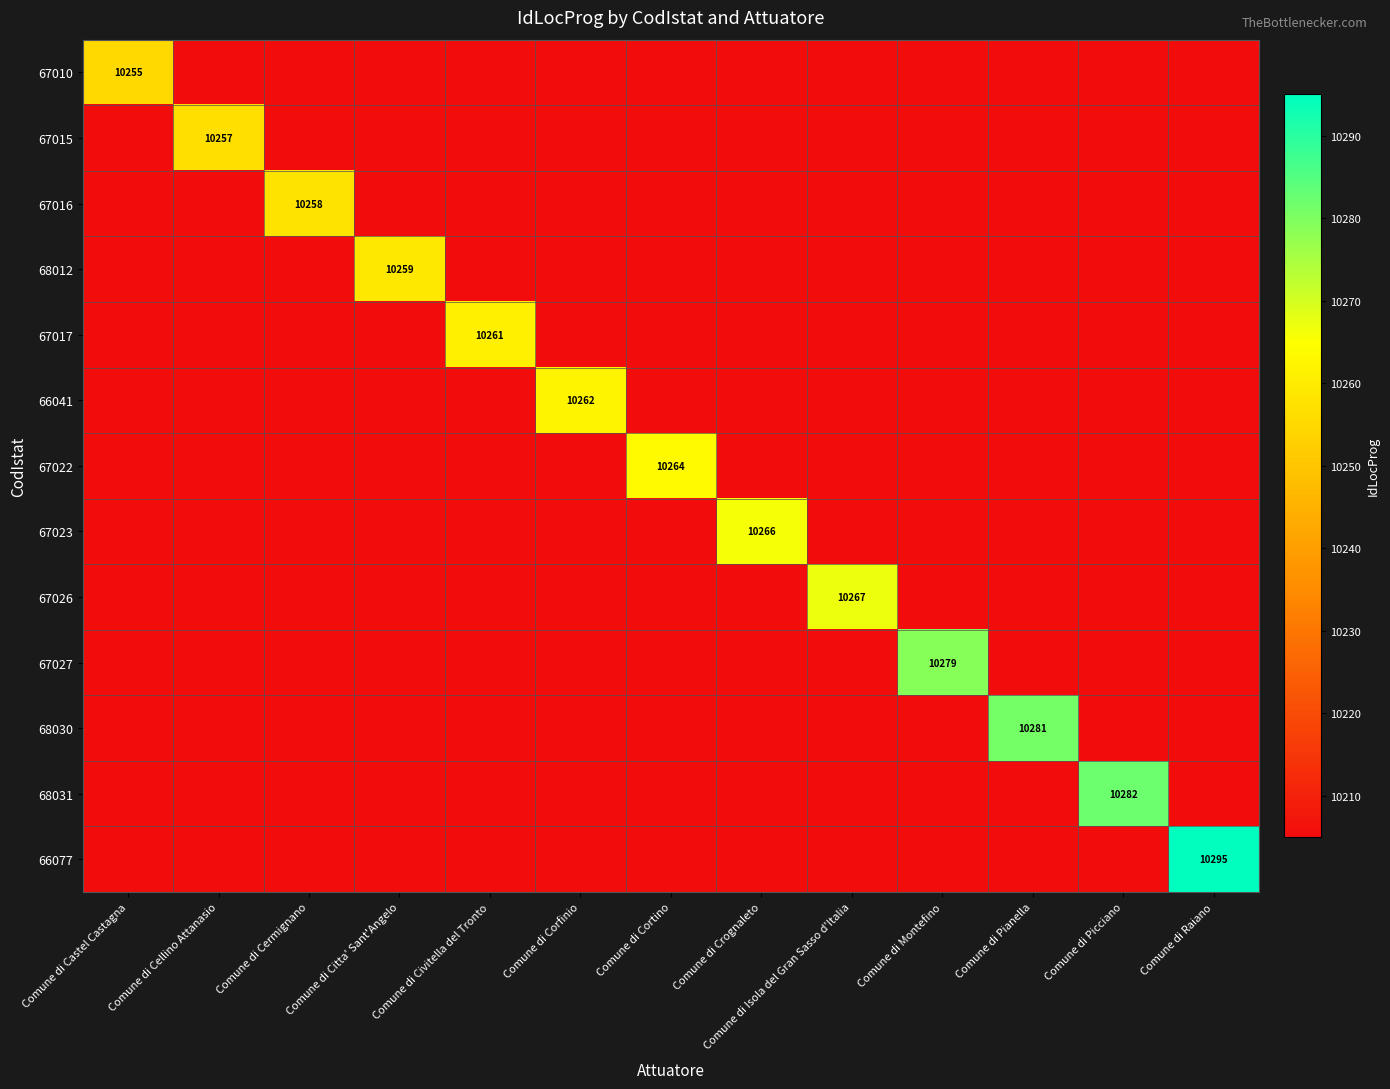

What is the spread (max minus min) of values at Comune di Pianella?

76